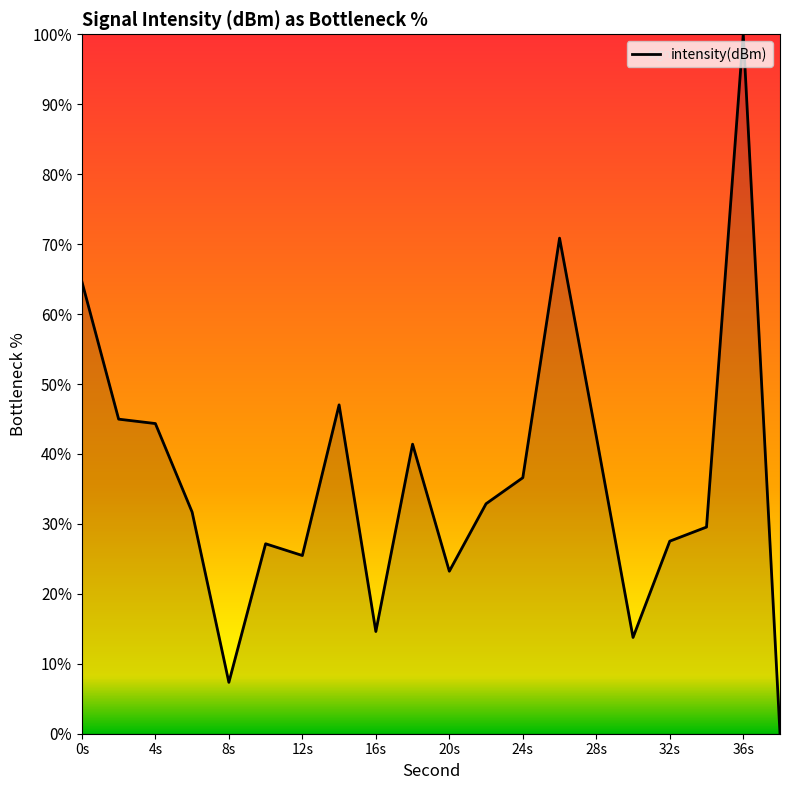

What is the maximum value shown in the chart?

100.0